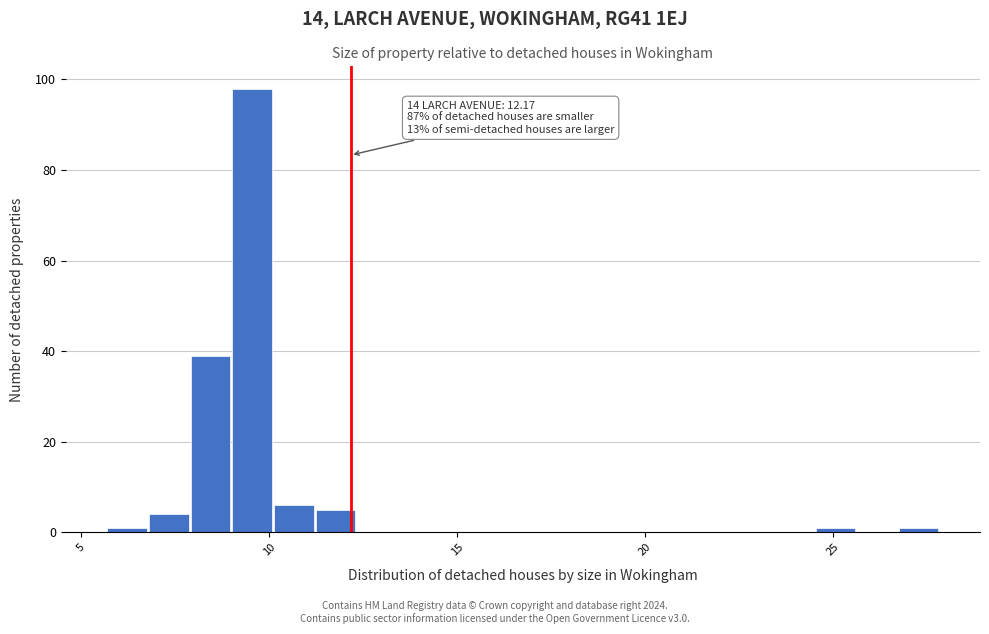

Read against the x-axis, roughly where is the centre of the tallest bar?

9.5